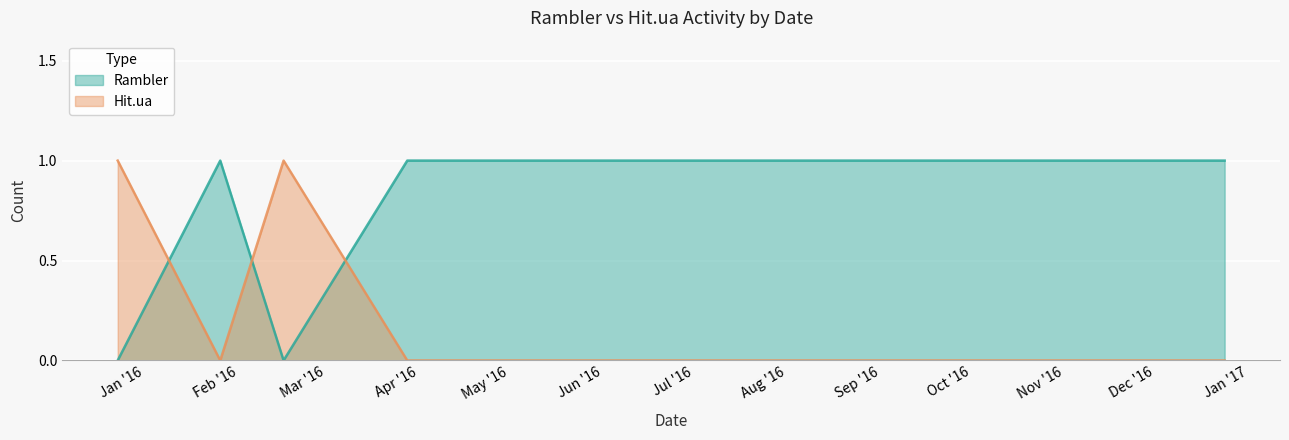

List the series in order of their peak value, lowest first.

Rambler, Hit.ua